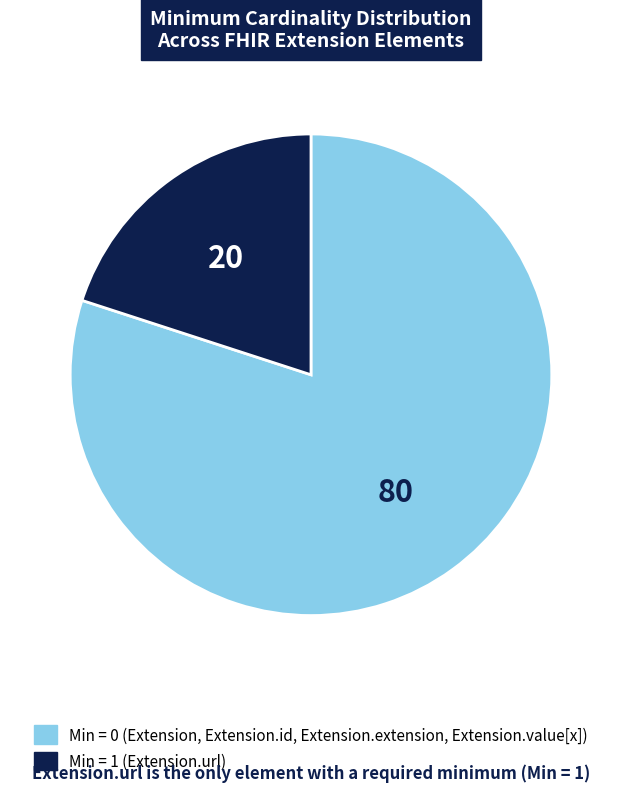

Does any single category account for the majority?

Yes